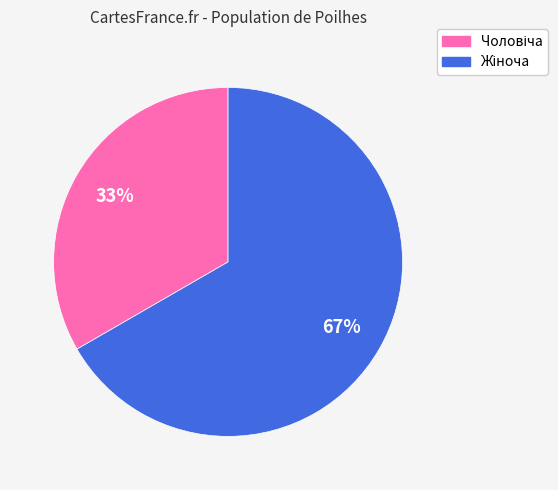

Is there a majority slice in this chart?

Yes